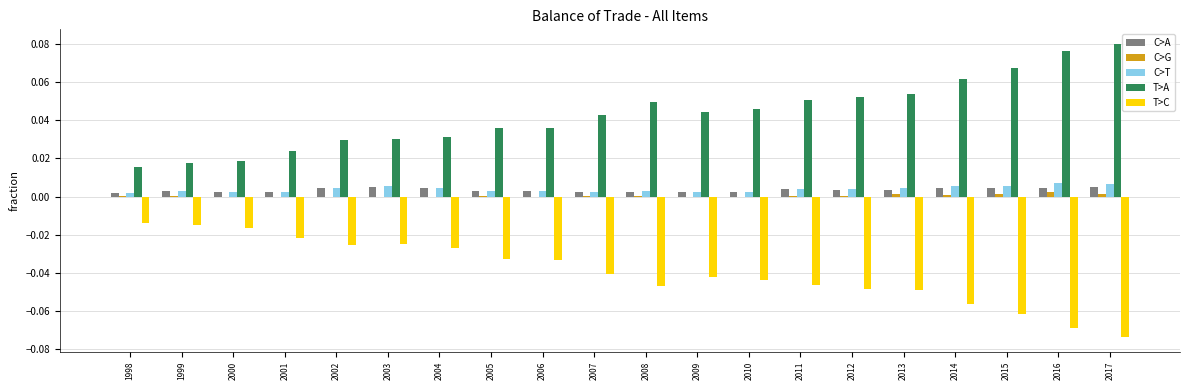

Does the chart contain stacked bars?

No